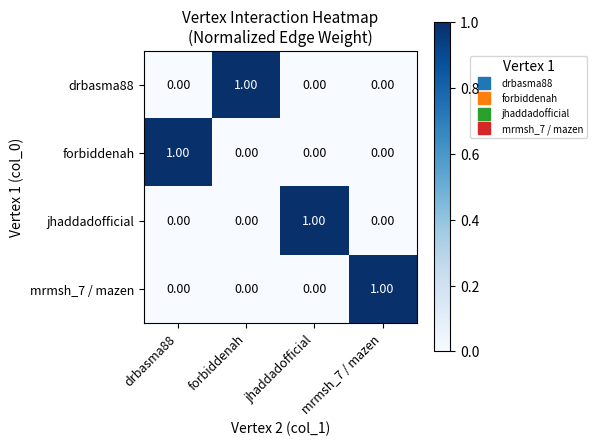

At how many categories does at least one series exceed 0?

4